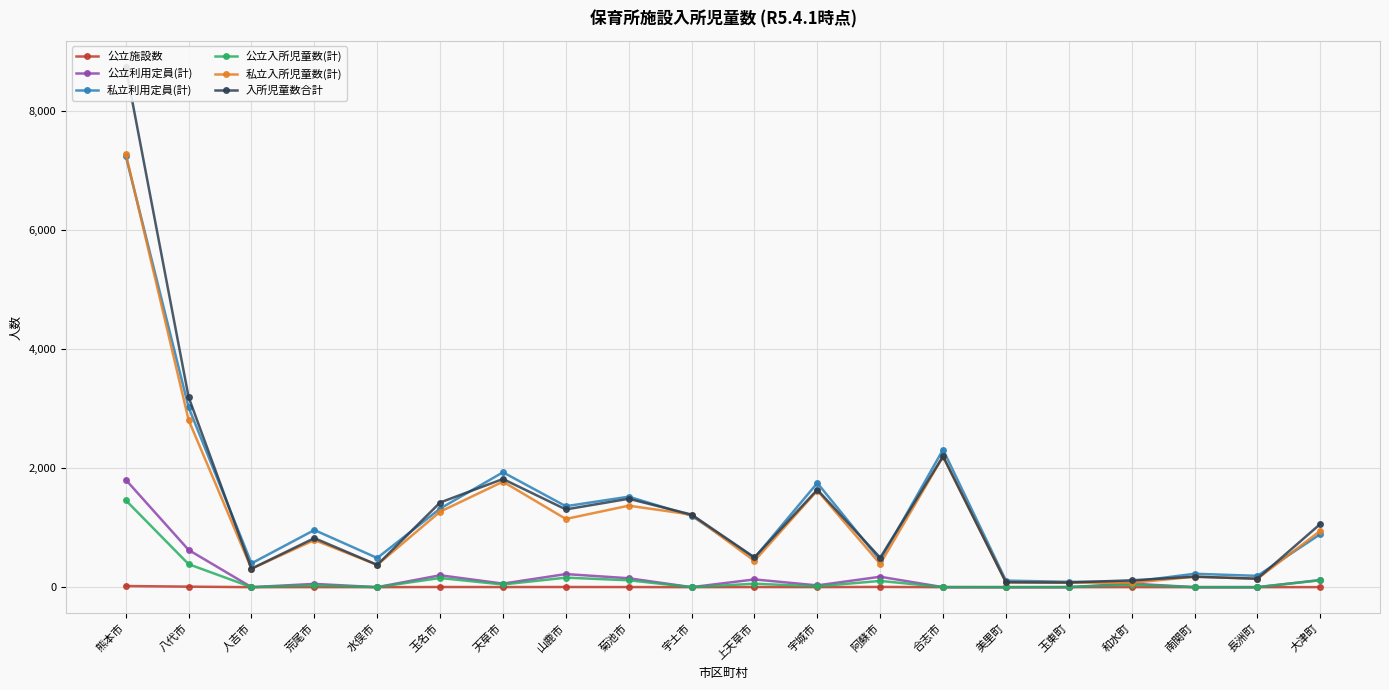

What is the average value of the 公立入所児童数(計) series?

135